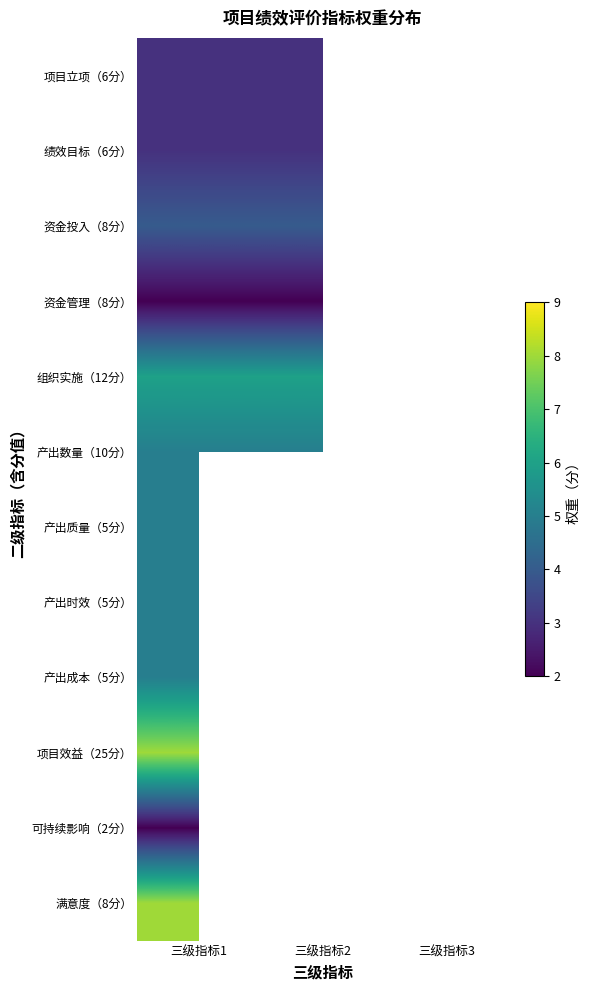

True or false: 资金管理（8分） has a value of 2.0 at 三级指标2.

True